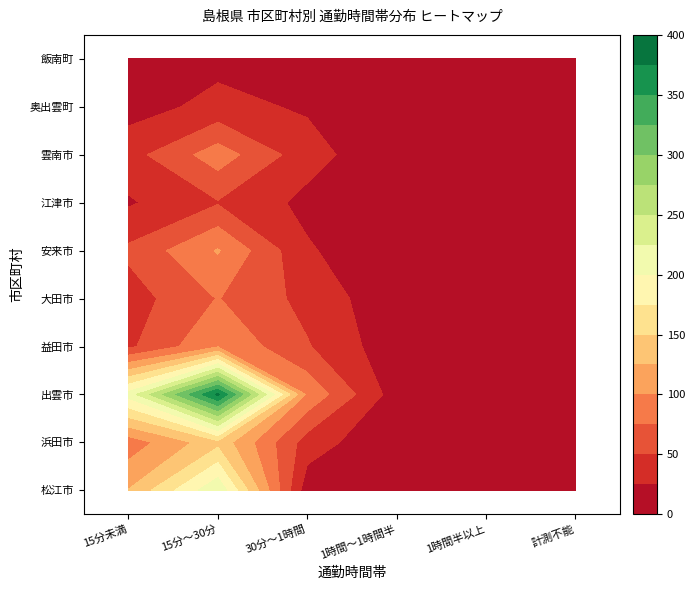

Which category has the lowest value in the 益田市 series?

1時間半以上